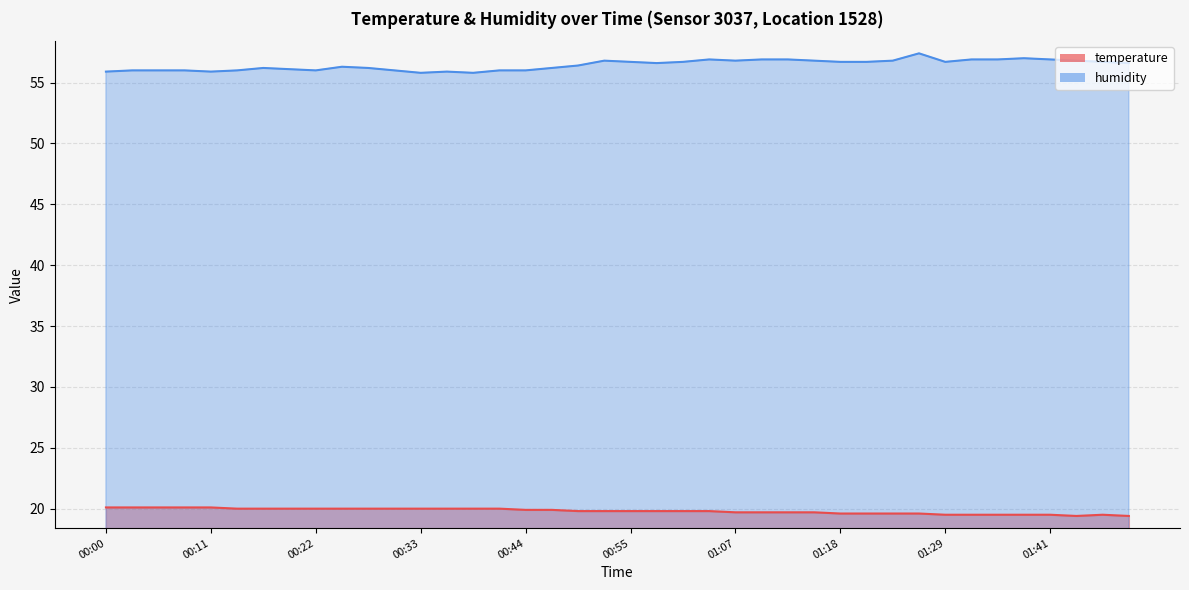

True or false: humidity has more than 1 points higher than both neighbors.

True